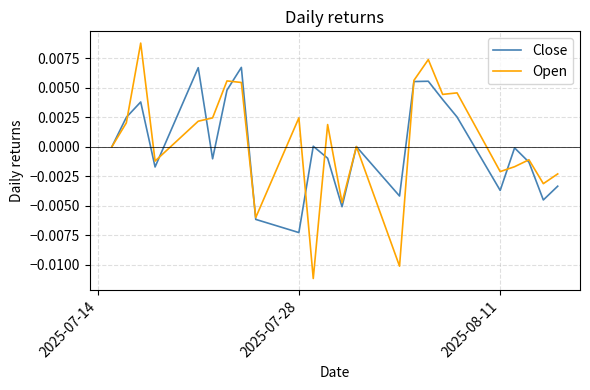

Which series has the widest spread of values?

Open